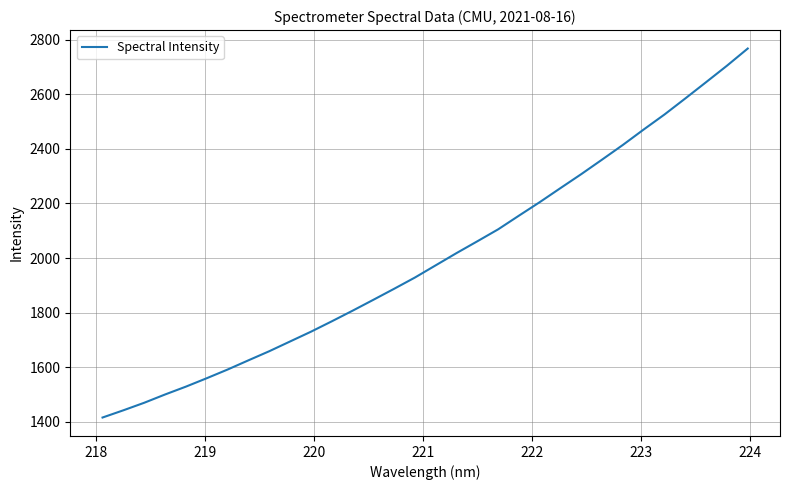

What is the minimum value shown in the chart?

1415.3